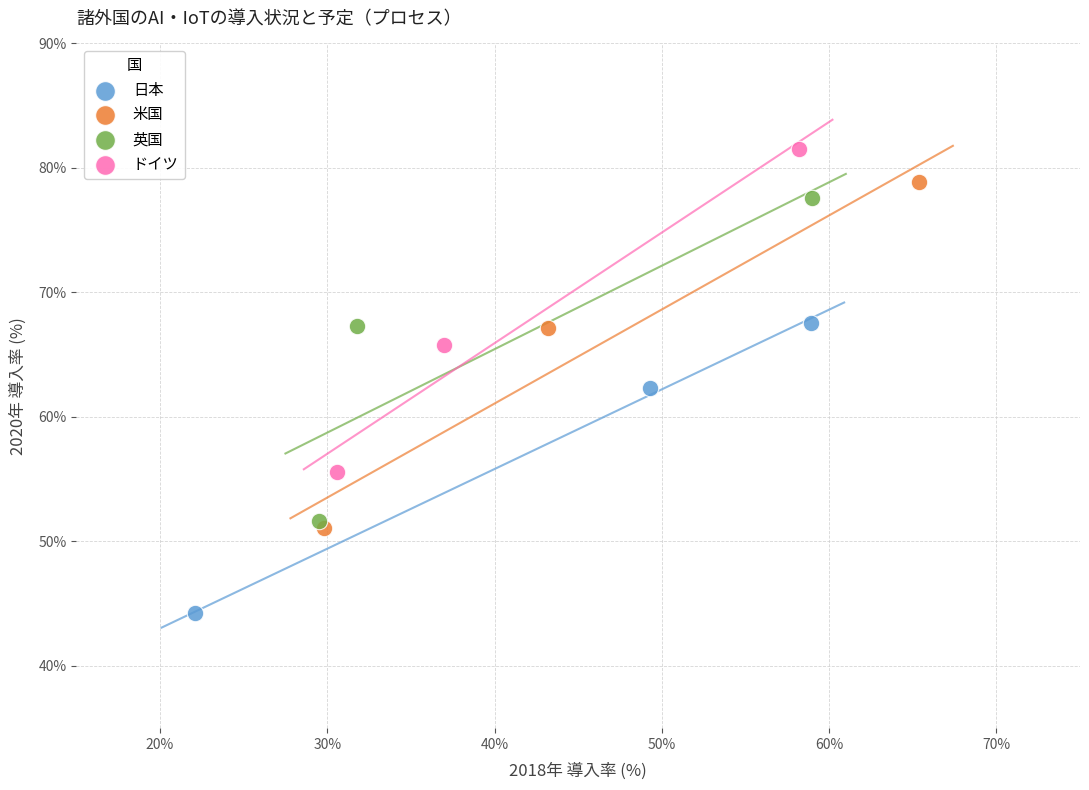

Which series contains the lowest Y value?

日本